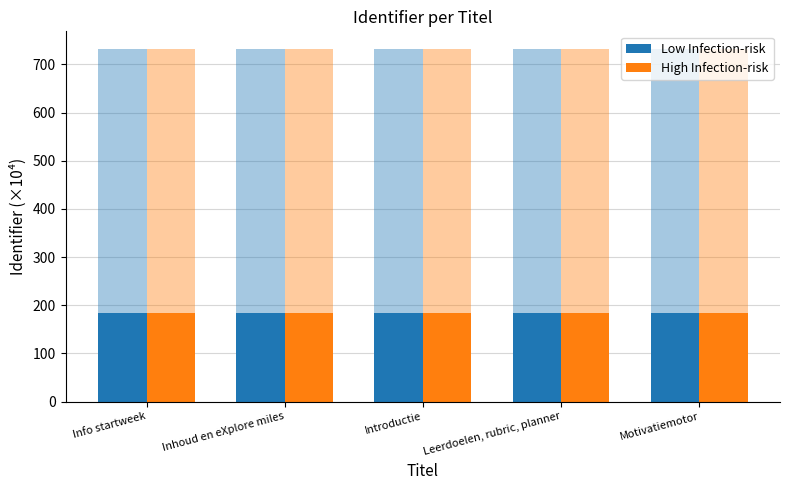

Count the High Infection-risk values in the range 182 to 183.

5